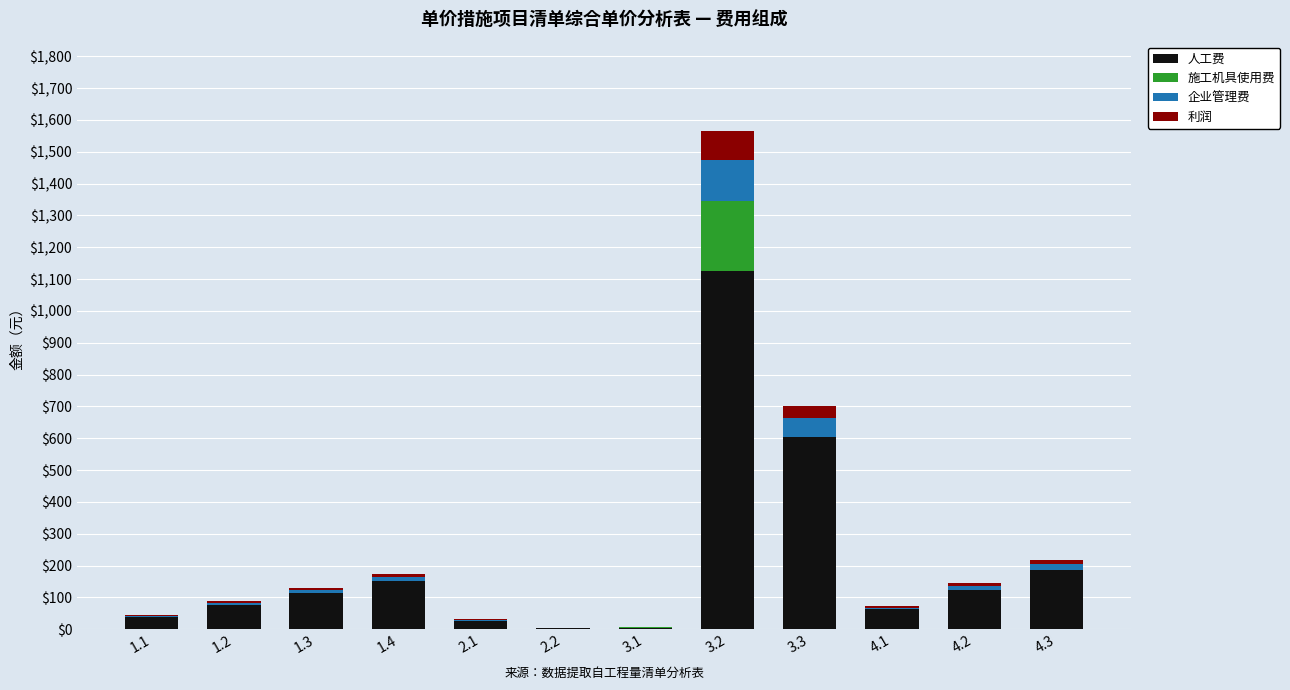

At which category is the sum across all series the highest?

3.2